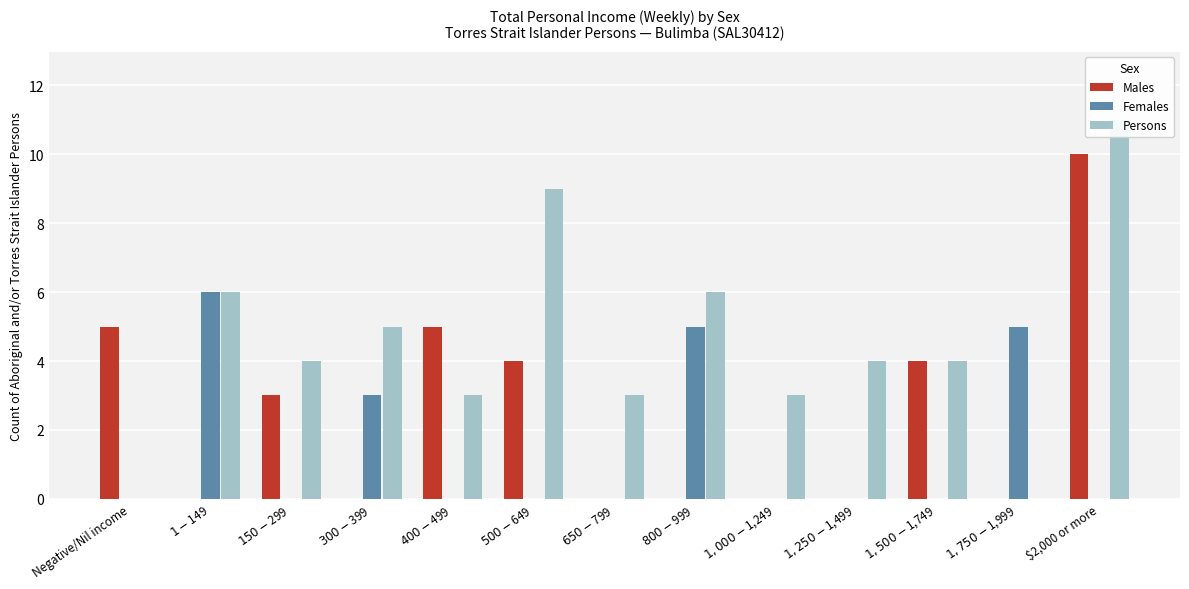

How many categories are shown in the chart?

13